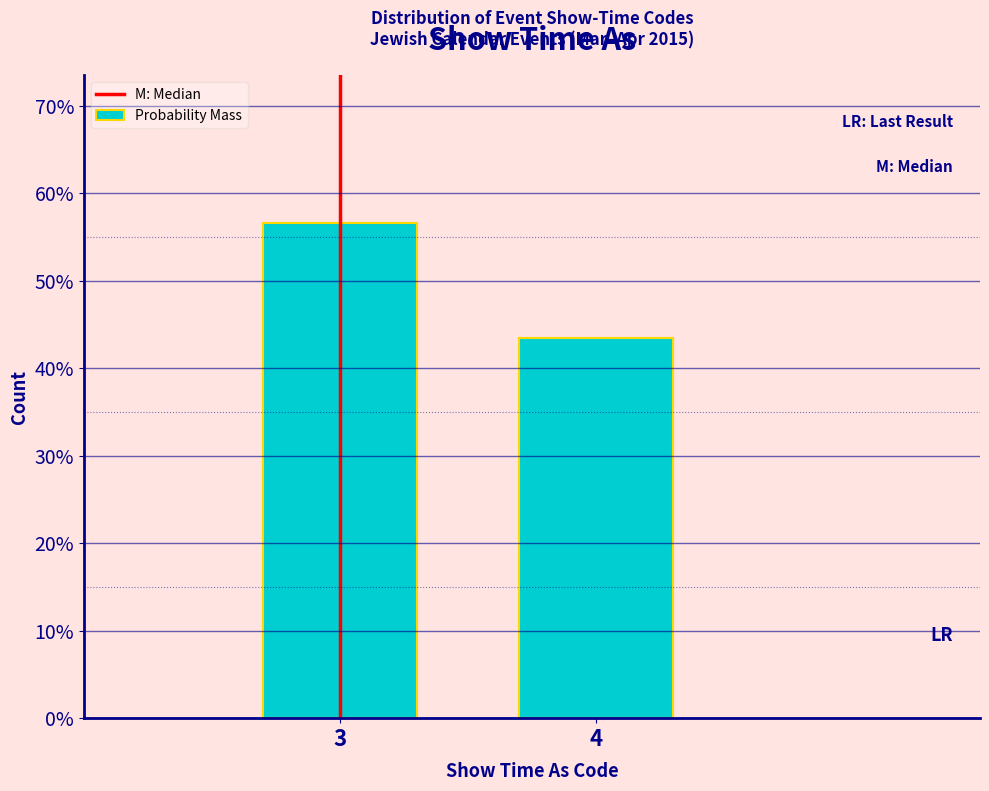

Does the chart contain any negative values?

No